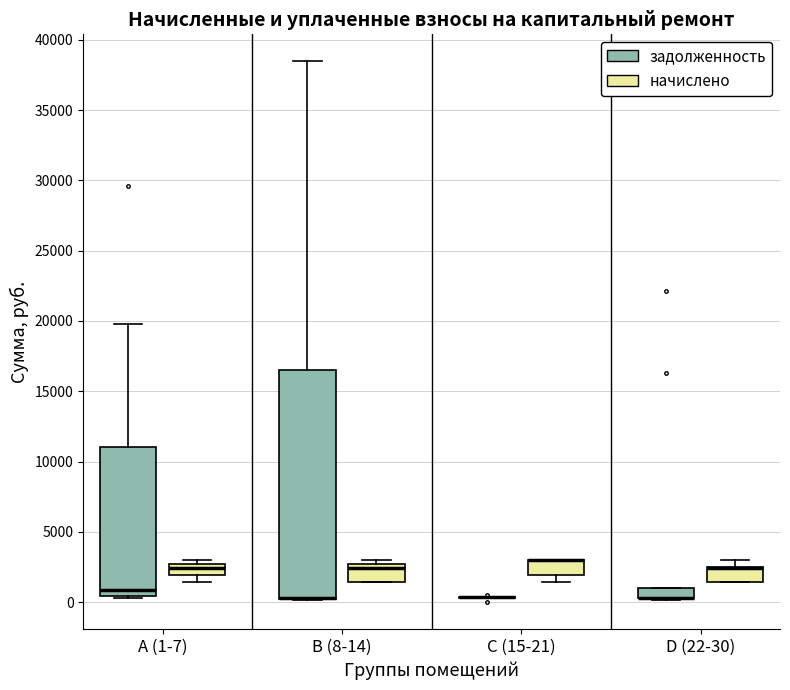

Where is the lower edge of the box for D (22-30) (начислено) on the y-axis? The values are not printed on the chart, so give them approximately, as read against the axis.

1500